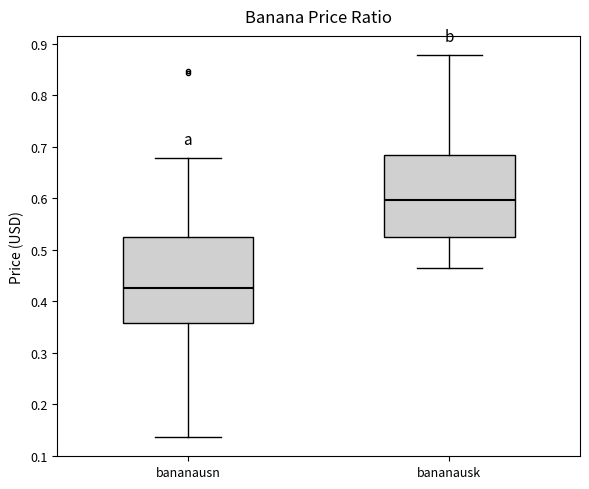

Reading left to right, transcribe this box plot: for each box, give where its median line is, the range the box spans, and where its two whiskers end, as read against the y-axis. The values are not printed on the chart, so give them approximately, as read against the axis.

bananausn: median 0.43, box 0.36 to 0.53, whiskers 0.14 to 0.68
bananausk: median 0.60, box 0.52 to 0.68, whiskers 0.46 to 0.88